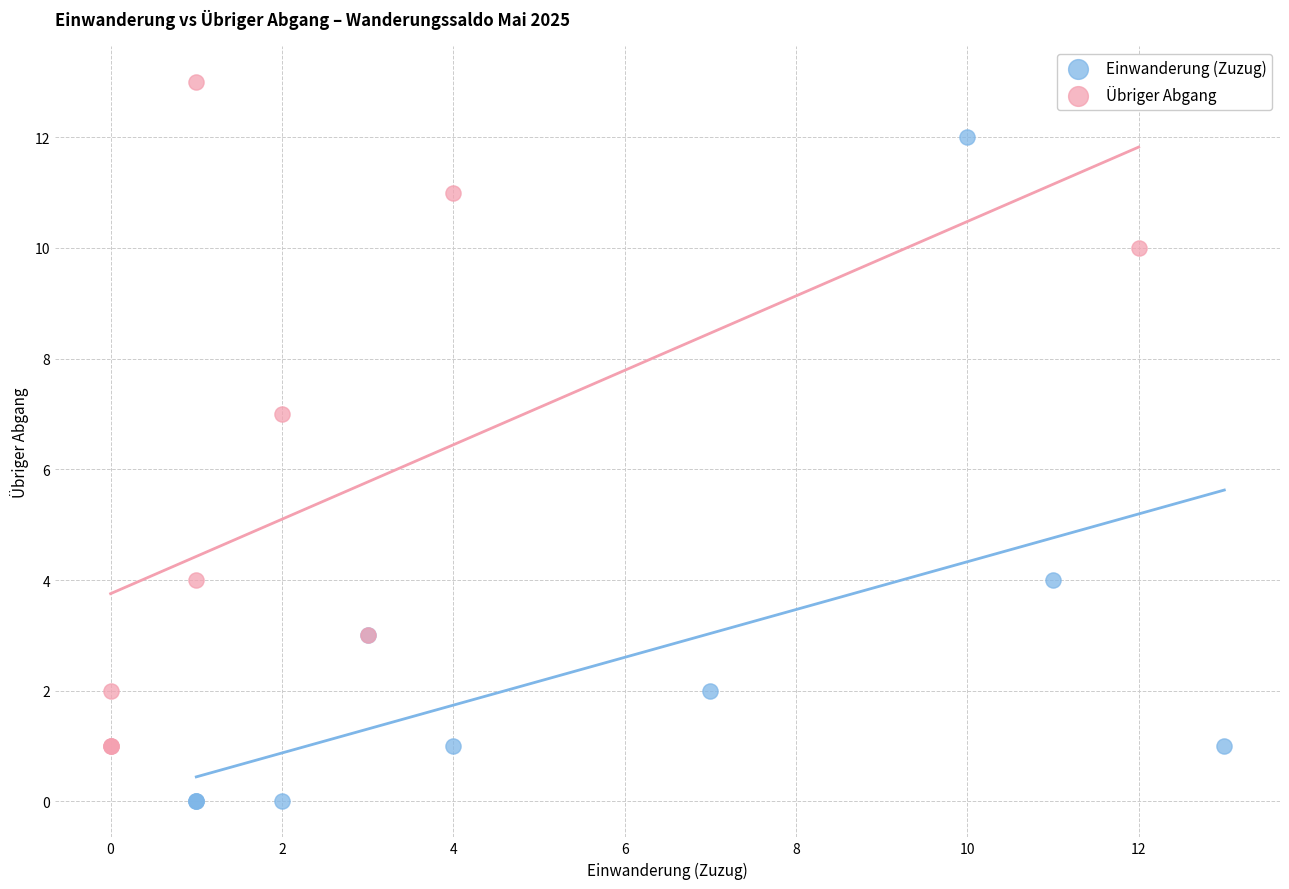

Which series reaches the maximum Y coordinate?

Übriger Abgang